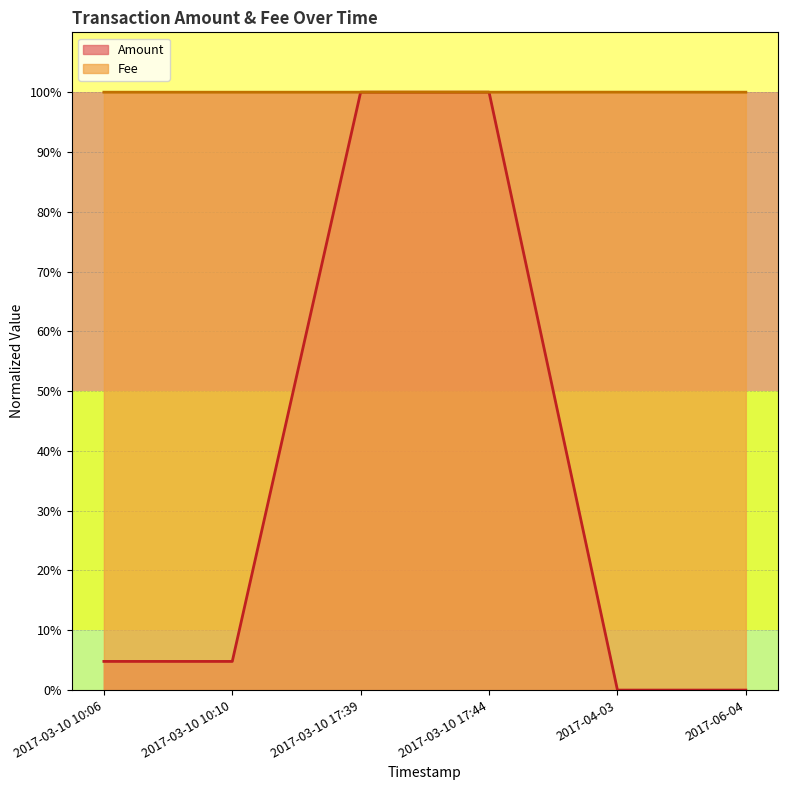

Between 2017-03-10 17:39 and 2017-06-04, which is larger?

2017-03-10 17:39